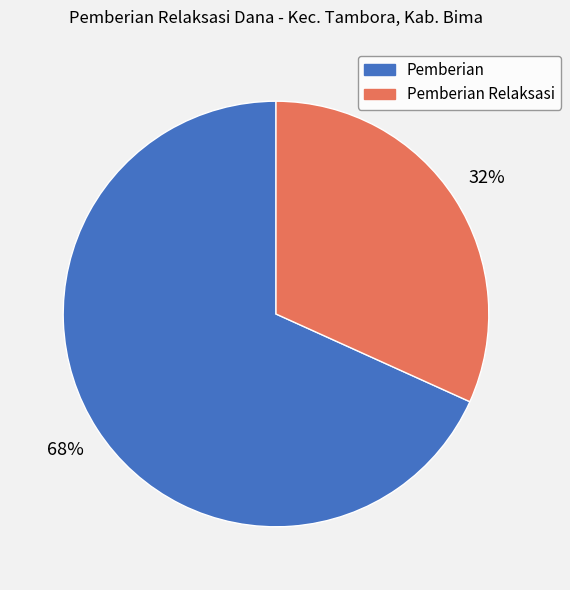

How many segments does this pie chart have?

2